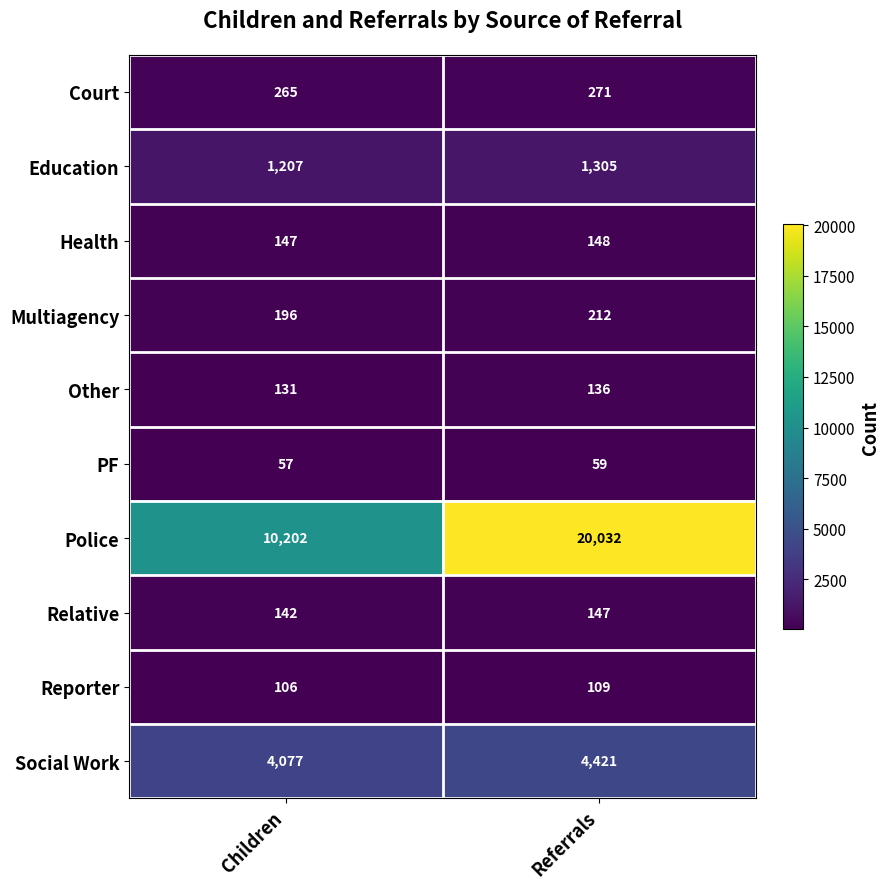

Which series has the widest spread of values?

Police